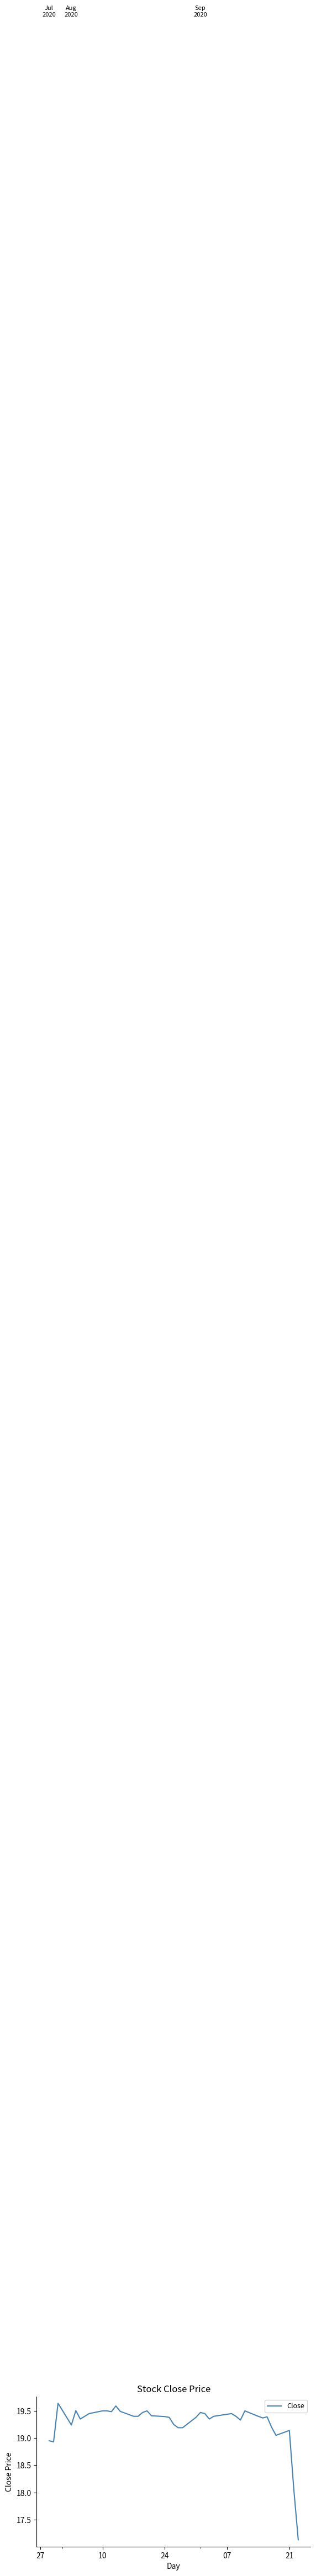

What is the difference between the maximum and minimum values?

2.5